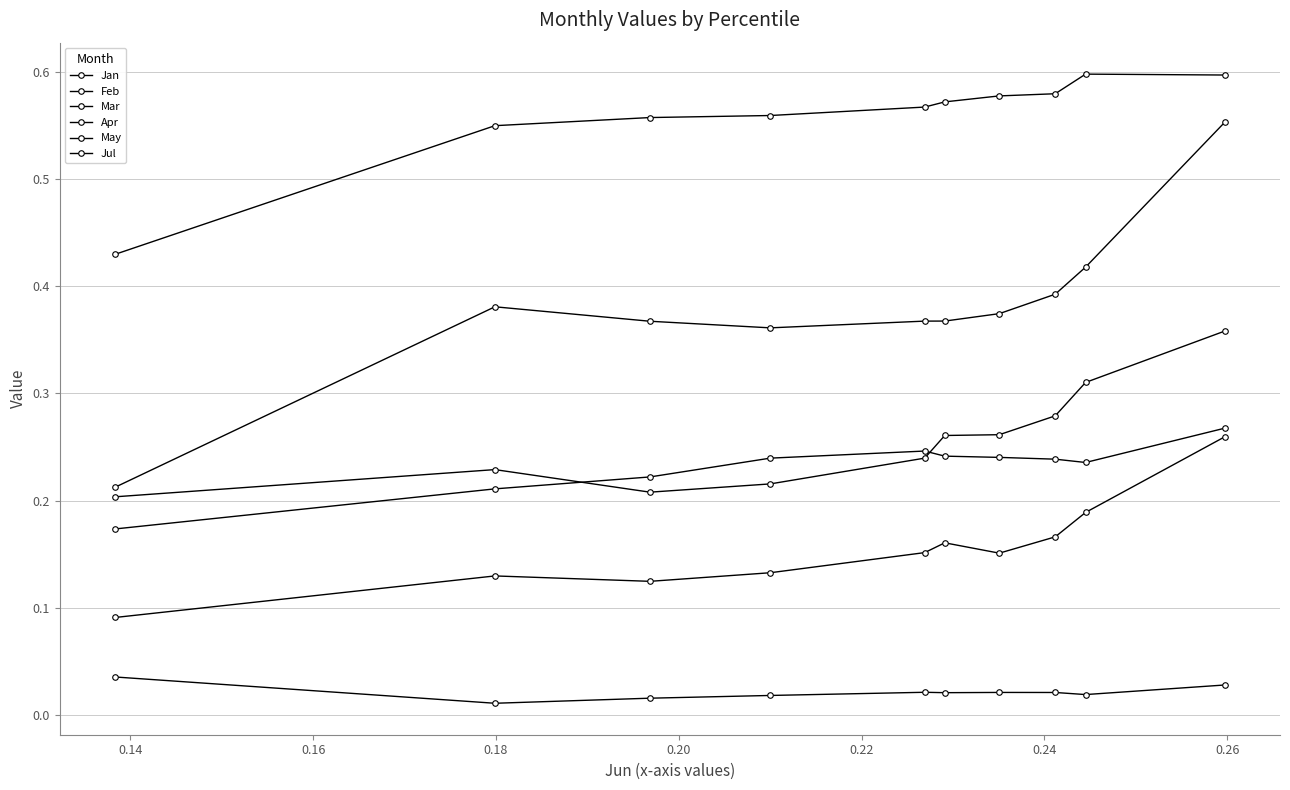

Is this an area chart (filled region under the line)?

No